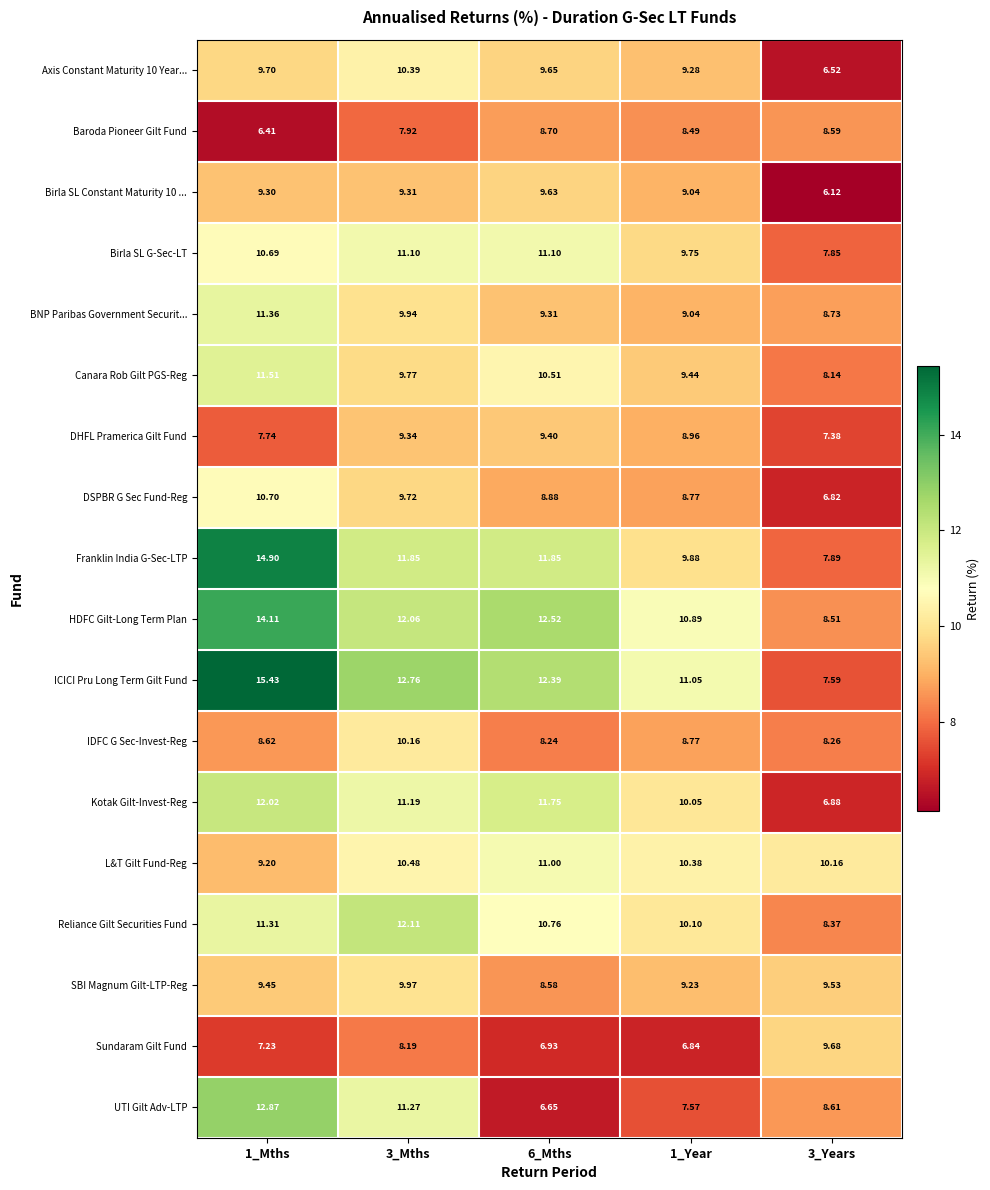

What is the greatest value displayed?

15.4